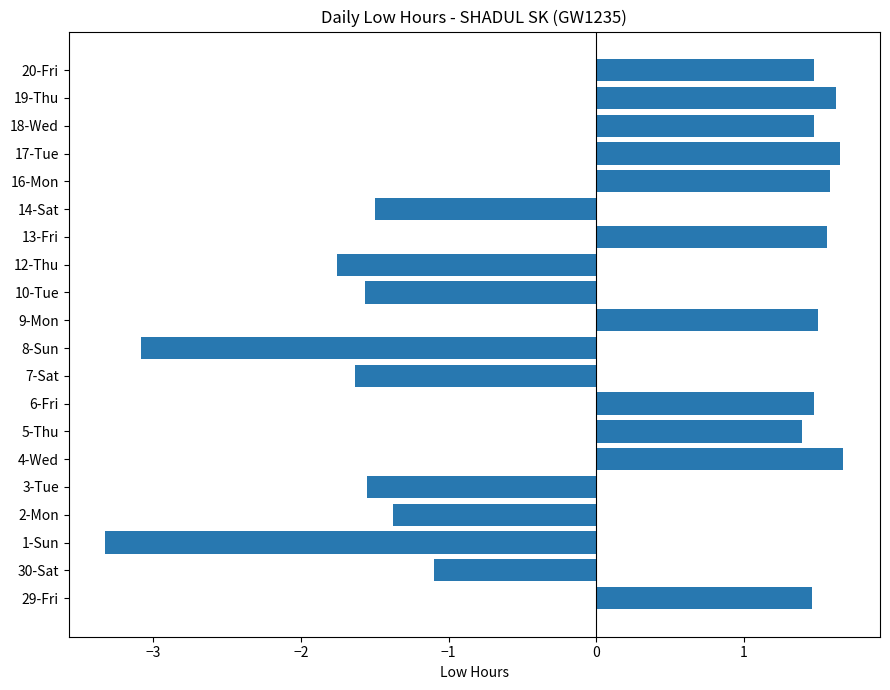

What is the difference between the maximum and minimum values?

5.0